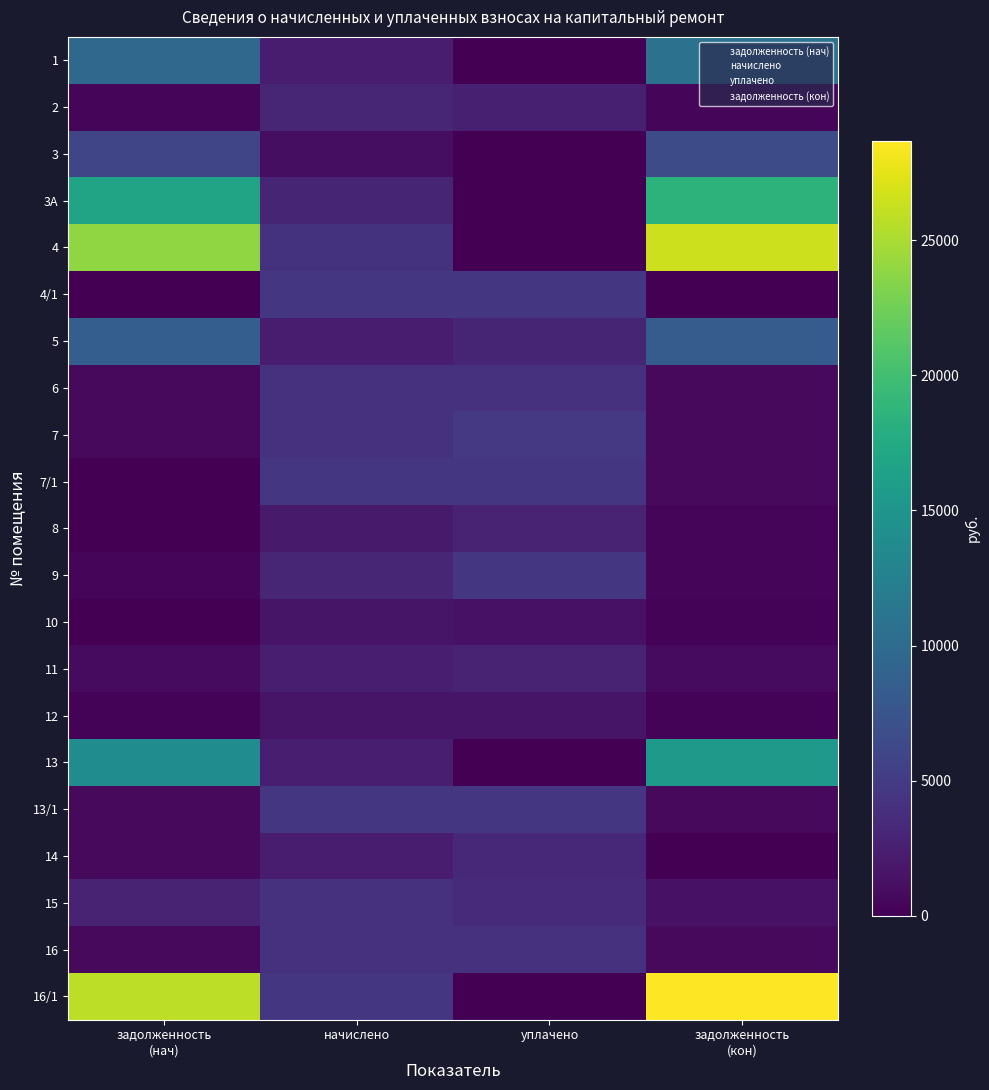

Which series has the largest total across all categories?

16/1